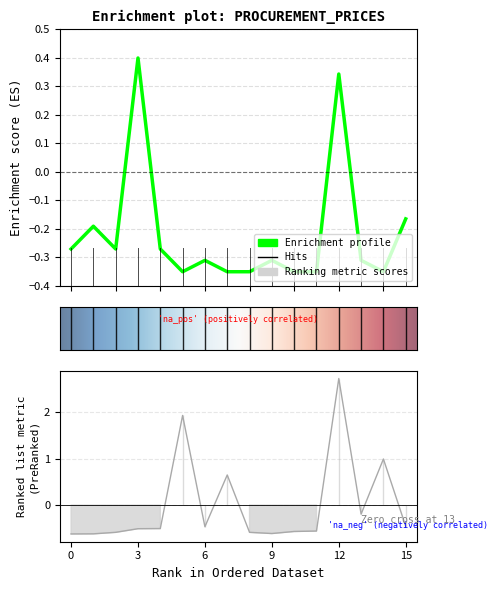

What is the spread (max minus min) of values at 6?

0.2